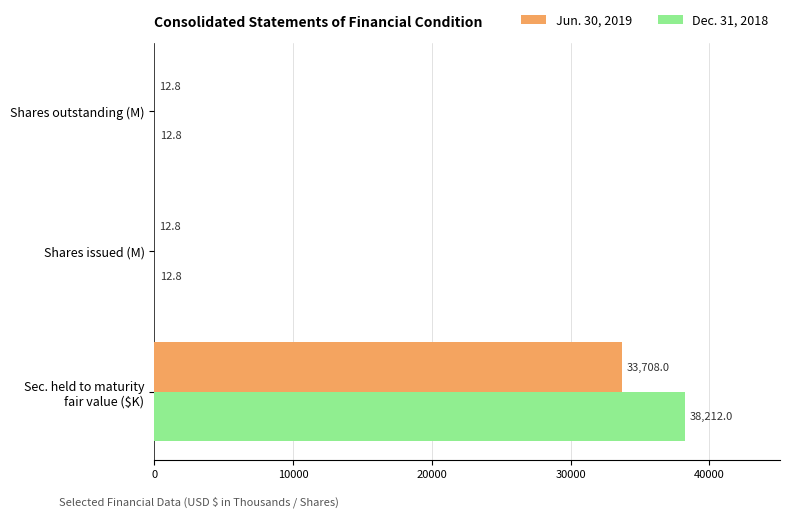

What value does the Jun. 30, 2019 series have at Shares issued (M)?

12.8